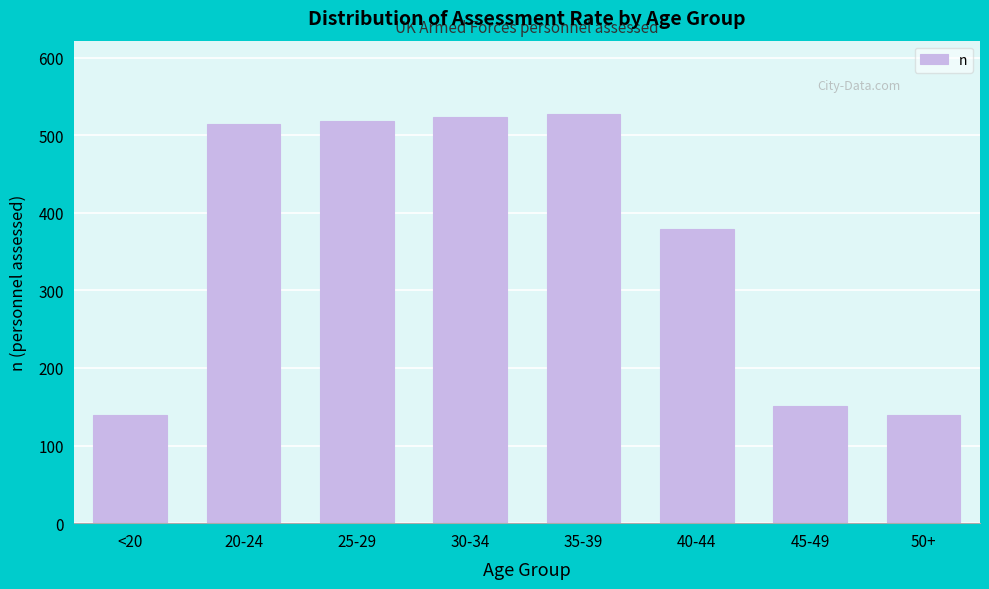

Reading left to right, what are all the values shown in this chart?

140	514	518	524	527	379	151	140